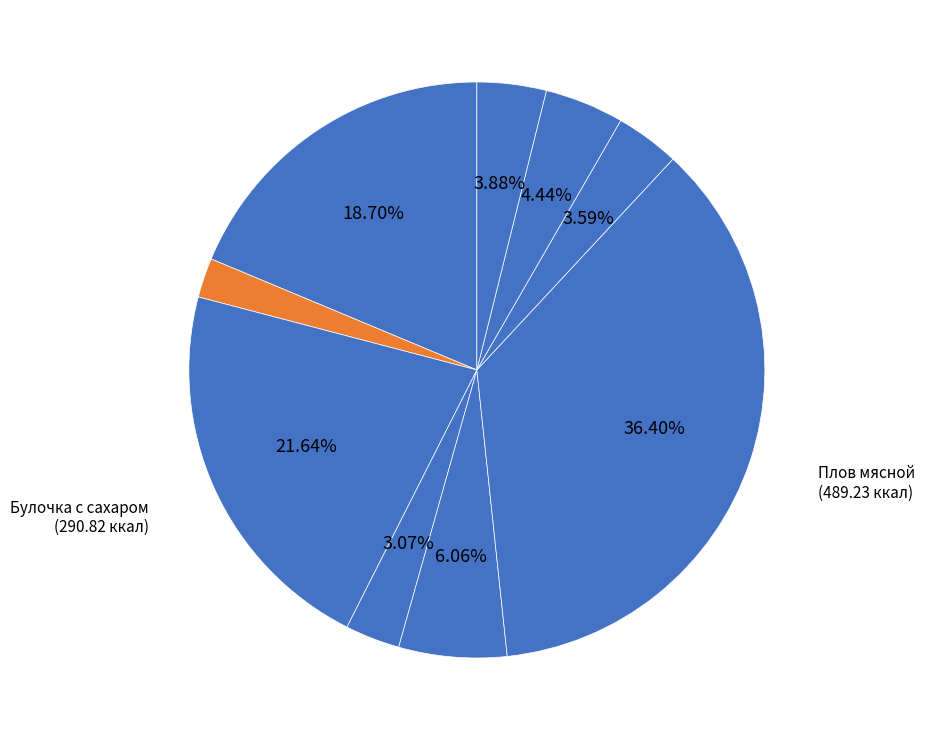

How many slices are in this pie chart?

9